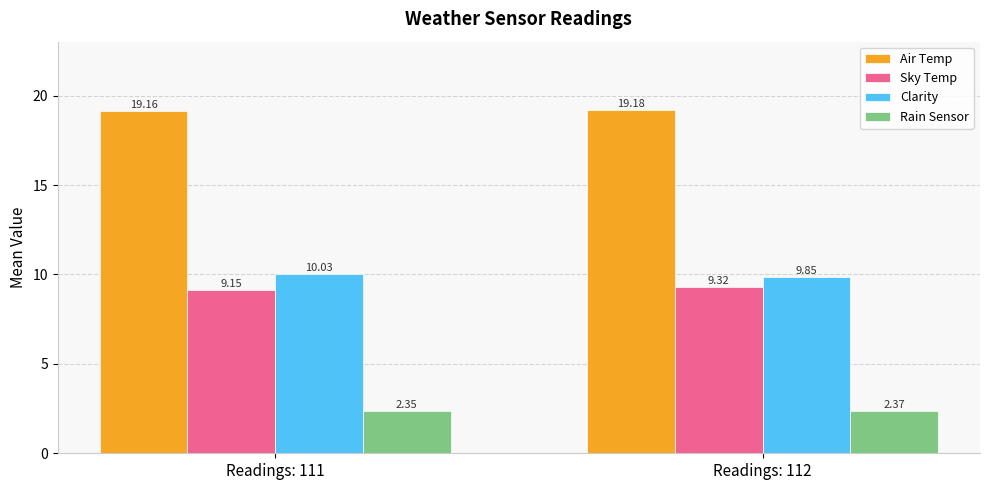

What is the difference between the maximum and minimum values in the Sky Temp series?

0.2